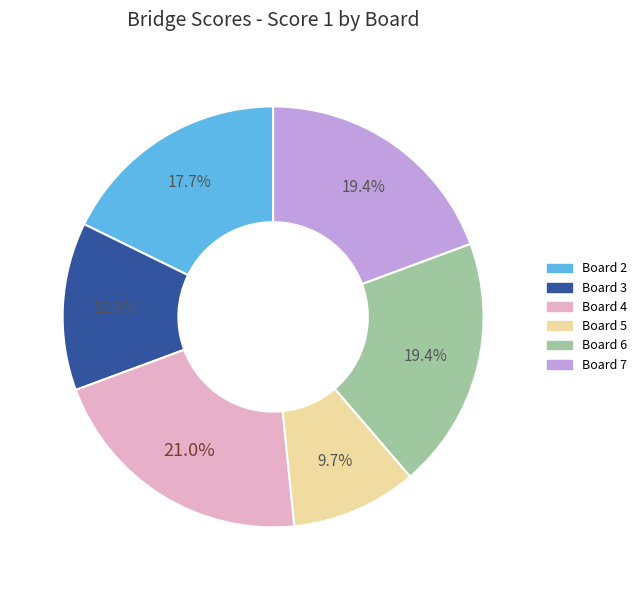

The Board 2 slice represents 27% of the pie. True or false?

False